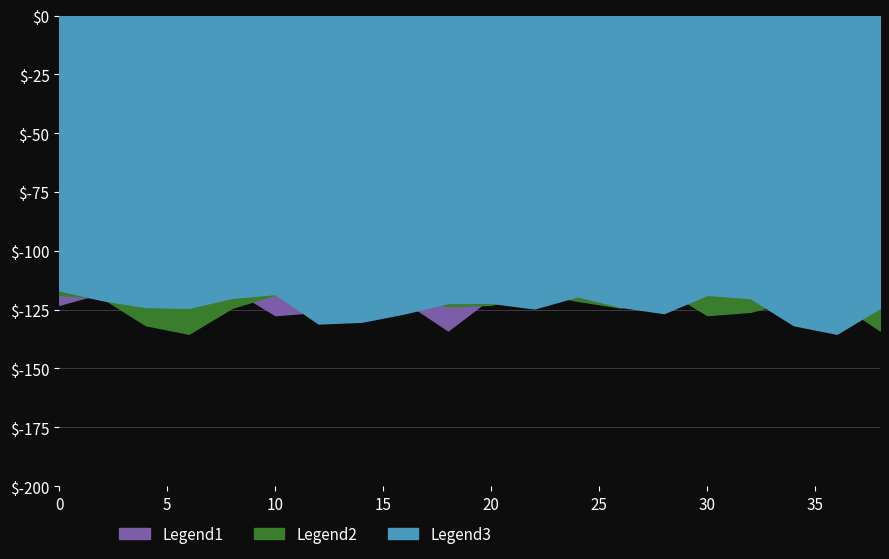

What is the minimum value for Legend1?

-133.8